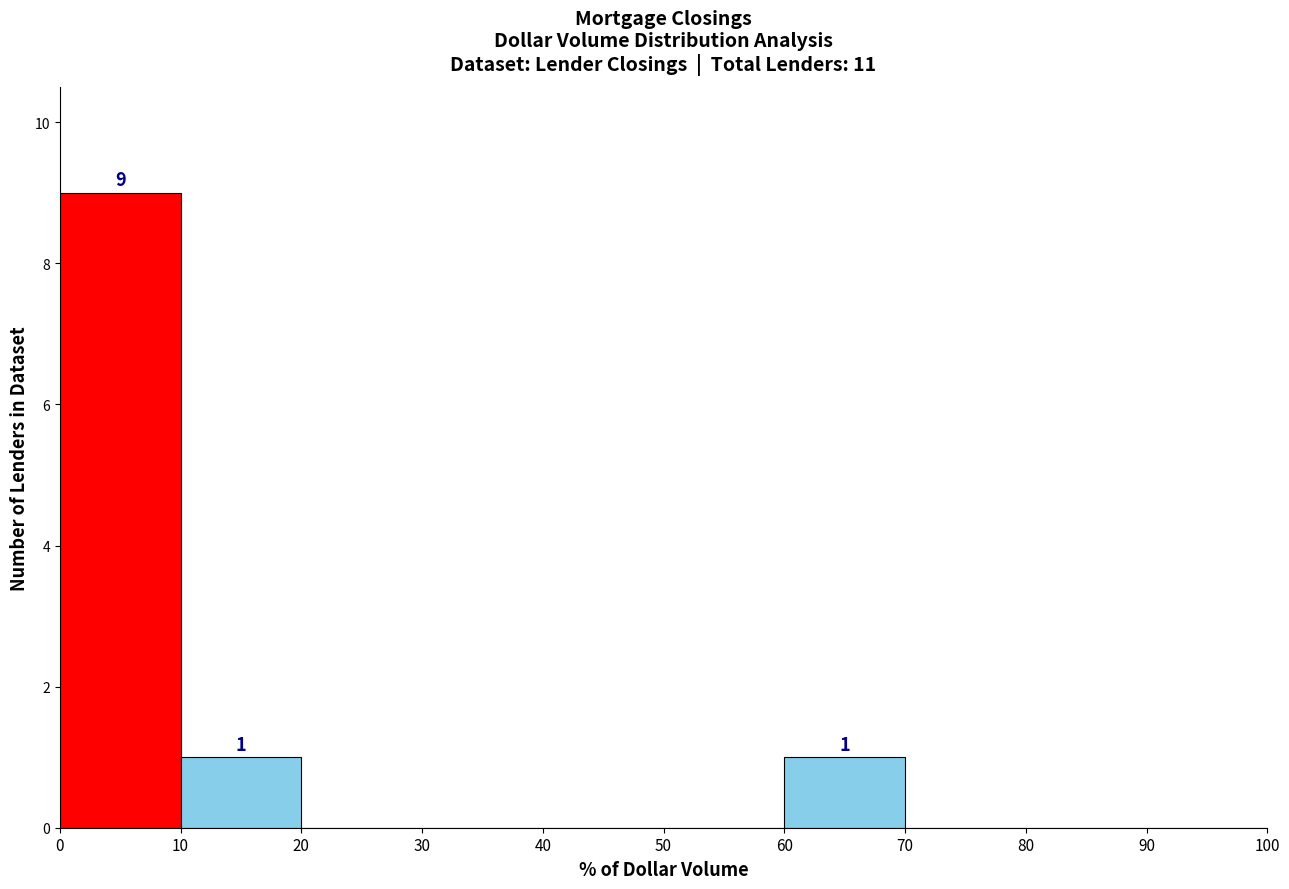

Which range on the x-axis has the tallest bar?

0 to 10